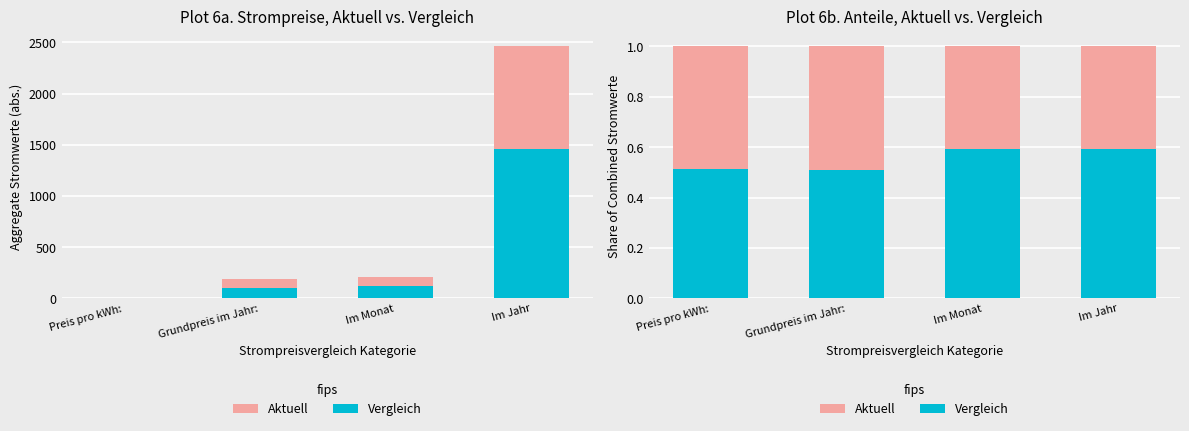

The Vergleich series shows 0.3 at Preis pro kWh:. True or false?

False